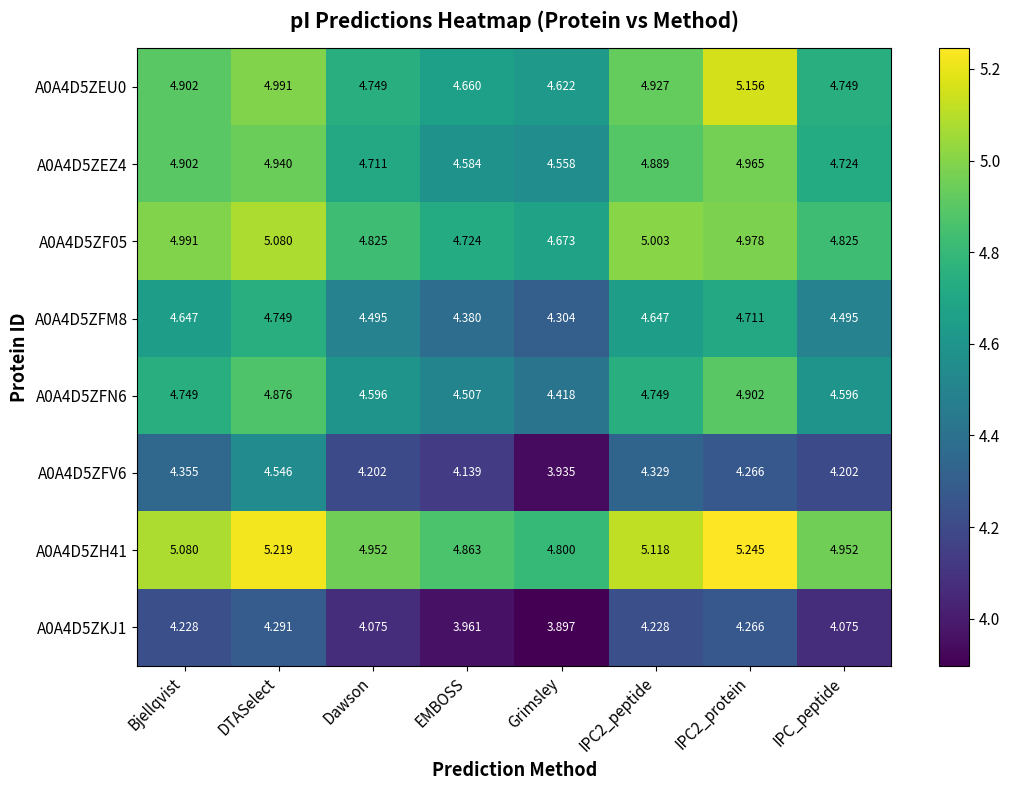

At which label does A0A4D5ZKJ1 first exceed 4?

Bjellqvist